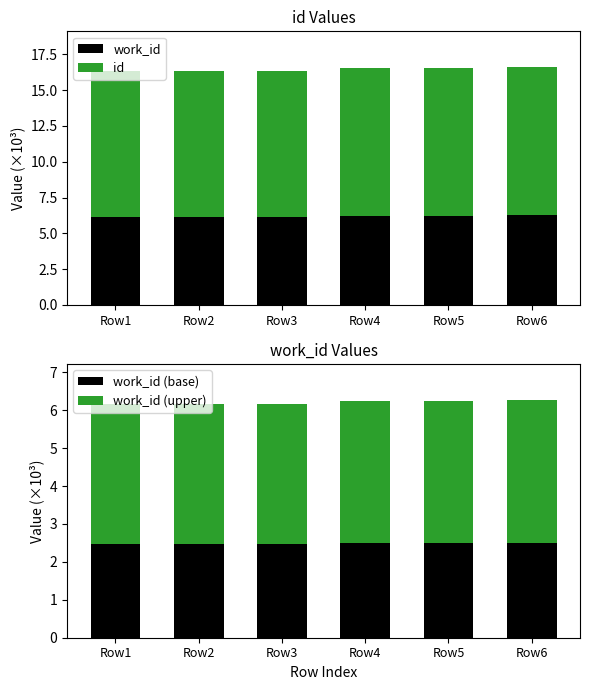

What are all the series names shown in the legend?

work_id, id, work_id (base), work_id (upper)